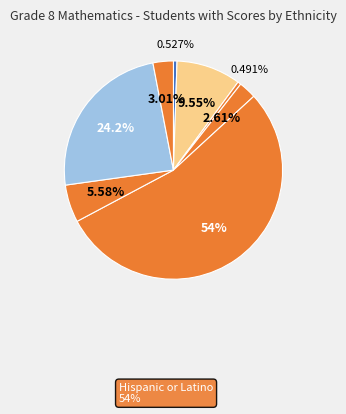

Rank the categories by value from lowest to highest.

Native Hawaiian or Pacific Islander, American Indian or Alaska Native, Filipino, Two or More Races, Black or African American, Asian, White, Hispanic or Latino